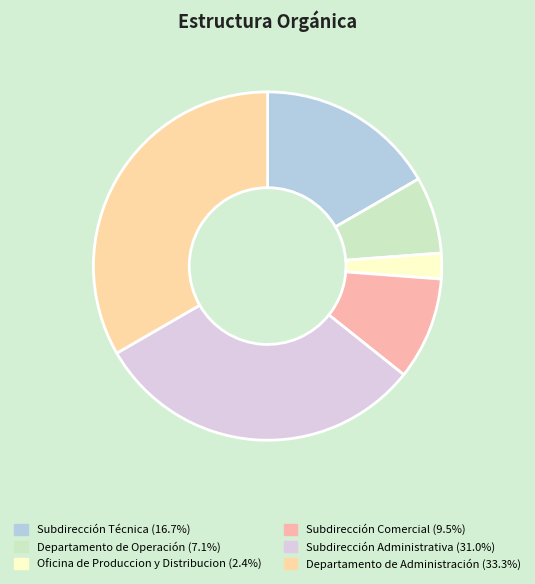

Rank the categories by value from lowest to highest.

Oficina de Produccion y Distribucion, Departamento de Operación, Subdirección Comercial, Subdirección Técnica, Subdirección Administrativa, Departamento de Administración